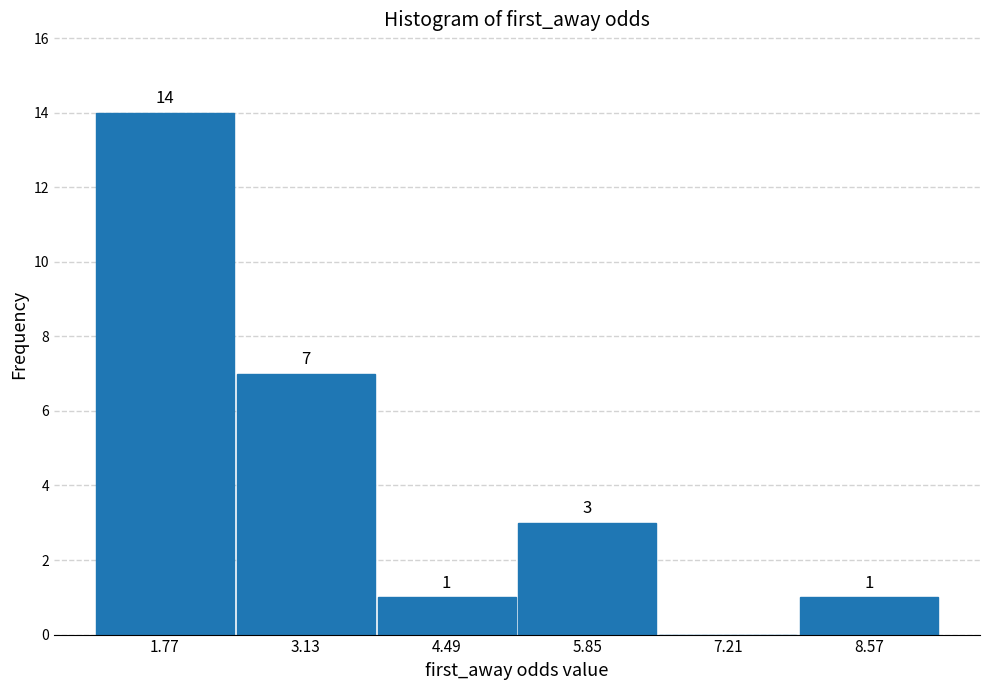

Which range on the x-axis has the tallest bar?

1.0 to 2.4